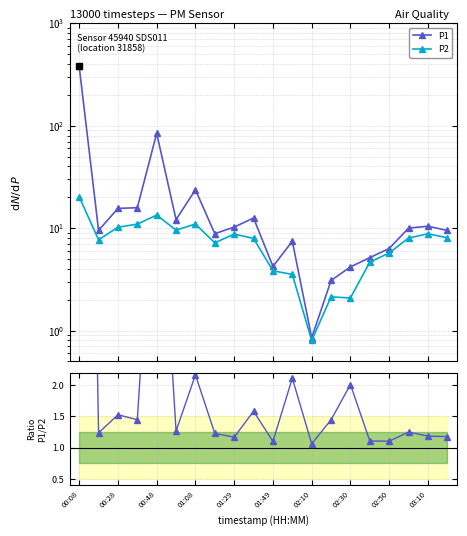

What is the total value across all series at 00:08?

418.5